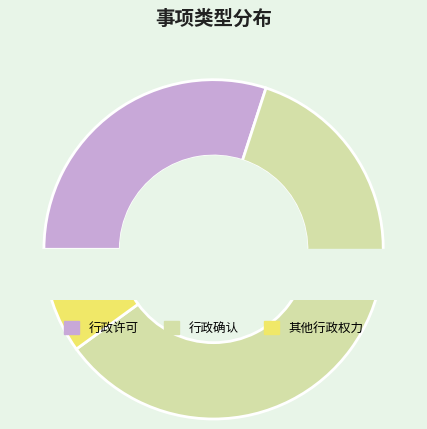

Count the number of slices in the pie.

3